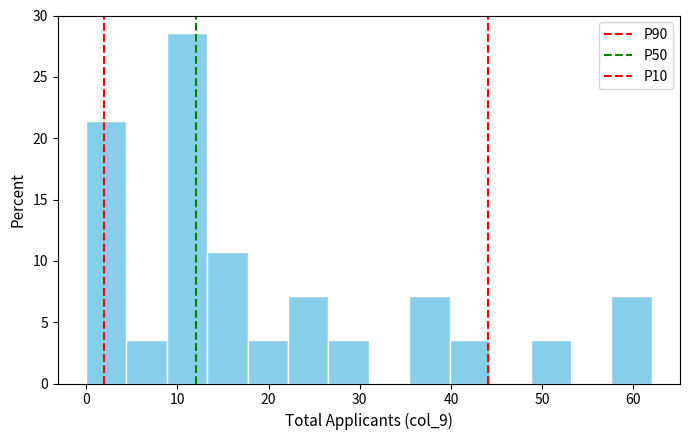

Reading left to right, list every bar in this chart as the range it spans on the x-axis followed by its height. Neither the bar edges nor the heights are printed on the chart, so give them approximately, as read against the axes.

0 to 4: 21.5
4 to 9: 3.5
9 to 13: 28.5
13 to 18: 10.5
18 to 22: 3.5
22 to 27: 7.0
27 to 31: 3.5
31 to 35: 0
35 to 40: 7.0
40 to 44: 3.5
44 to 49: 0
49 to 53: 3.5
53 to 58: 0
58 to 62: 7.0